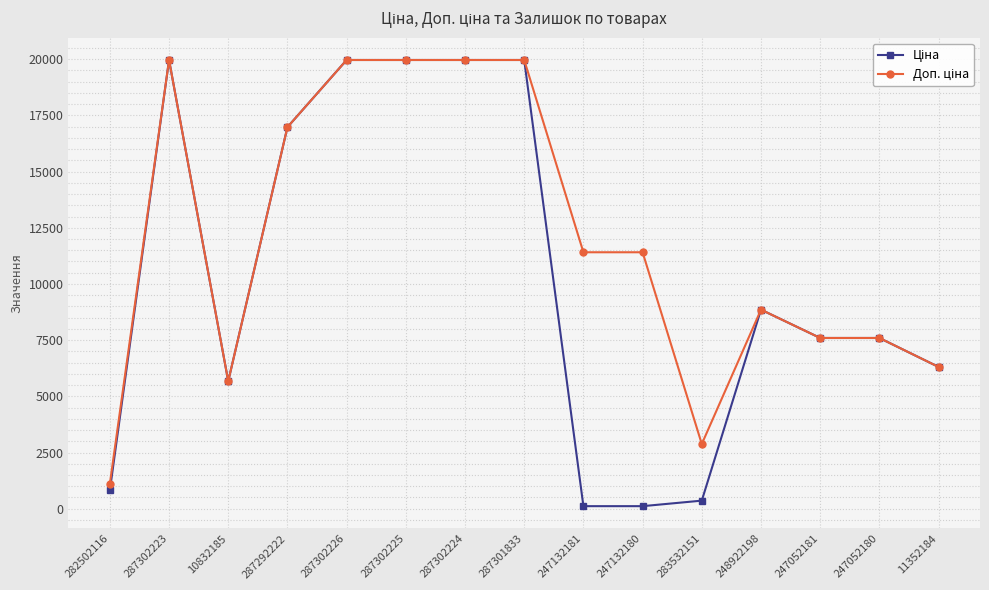

At how many categories does at least one series exceed 16728?

6